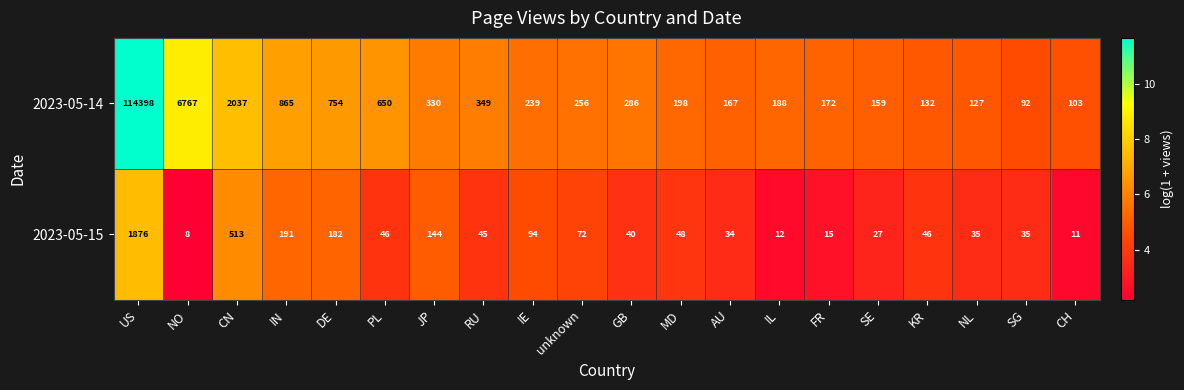

At which label is 2023-05-14 closest to 57245?

NO